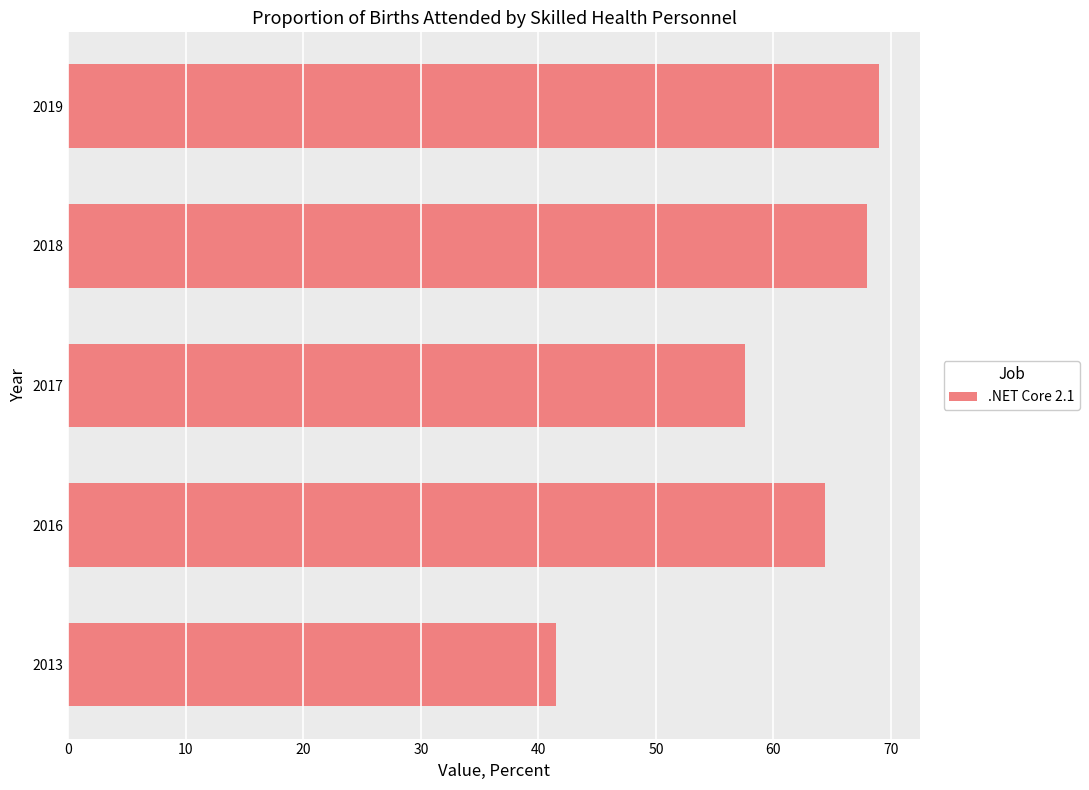

The chart shows a value of 68.0 at 2018. True or false?

True